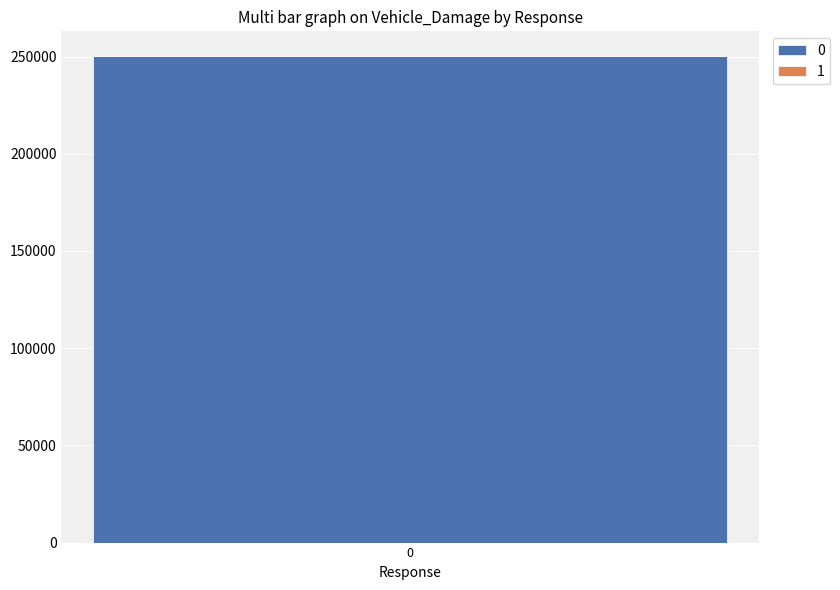

Is it true that 0 equals 250444 at 0?

True